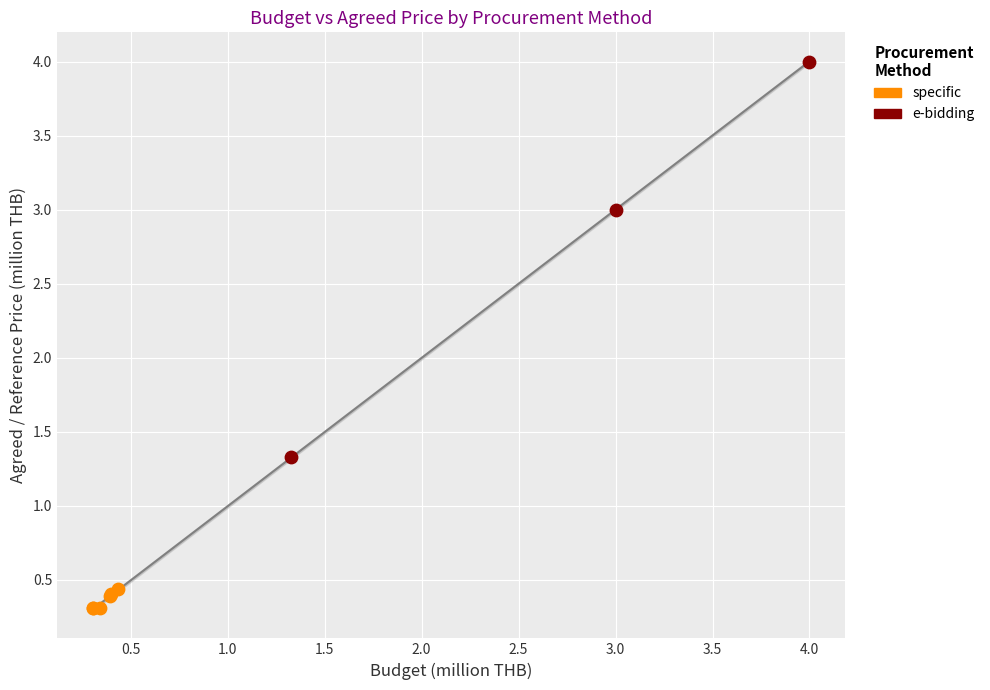

Which series has the widest spread of Y values?

e-bidding